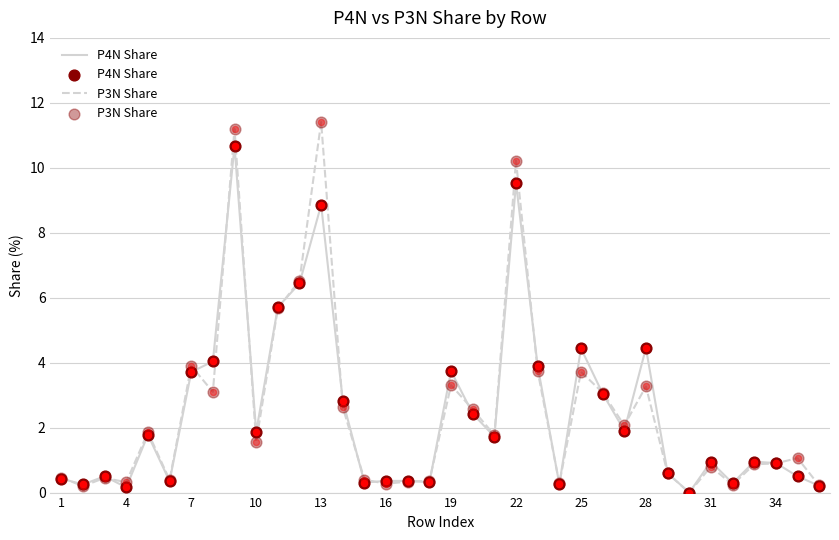

At how many categories does at least one series exceed 2?

15